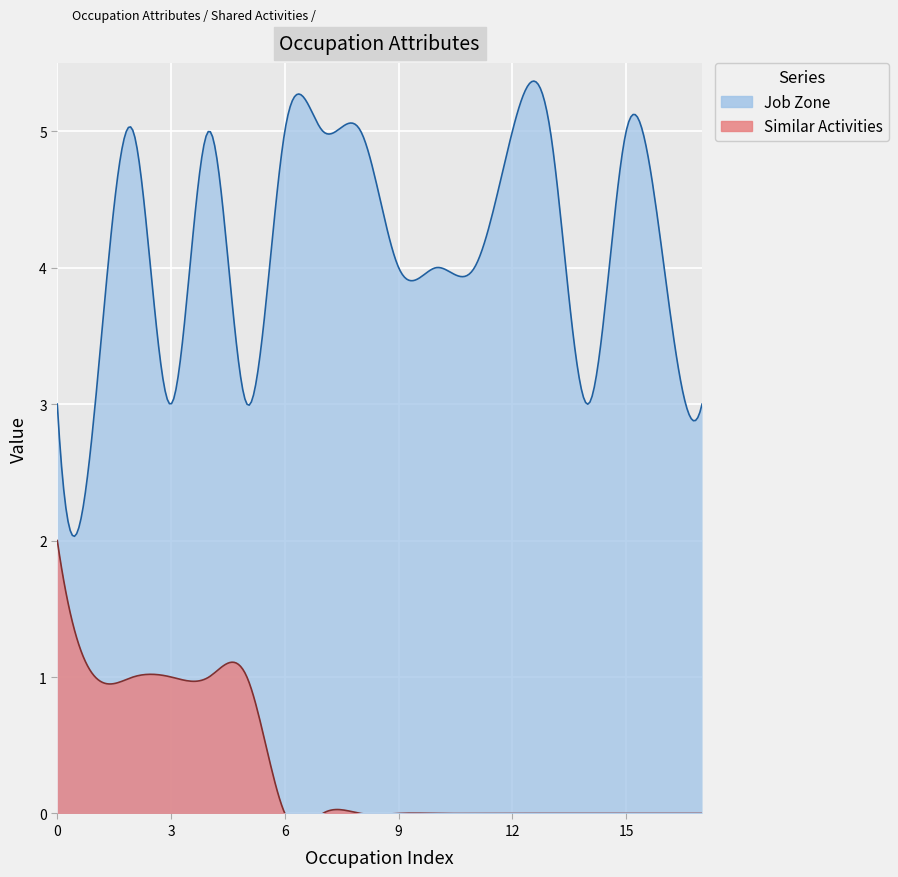

The Similar Activities series shows 0 at Nurse Midwives. True or false?

True